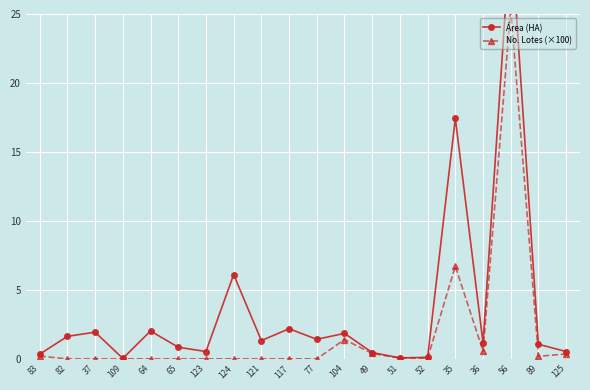

Which series has the largest total across all categories?

Área (HA)